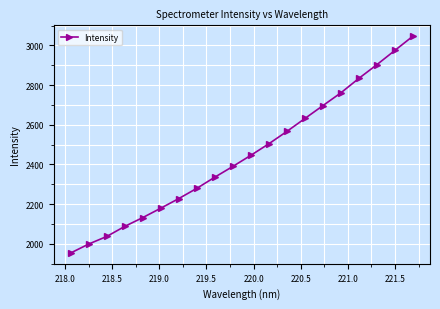

Reading right to left, extract all data points from this chart.

3046.5	2974.8	2903.0	2834.0	2761.1	2696.6	2631.7	2566.6	2504.4	2446.3	2390.3	2336.1	2279.8	2228.3	2179.8	2132.5	2088.1	2037.3	1999.2	1954.1